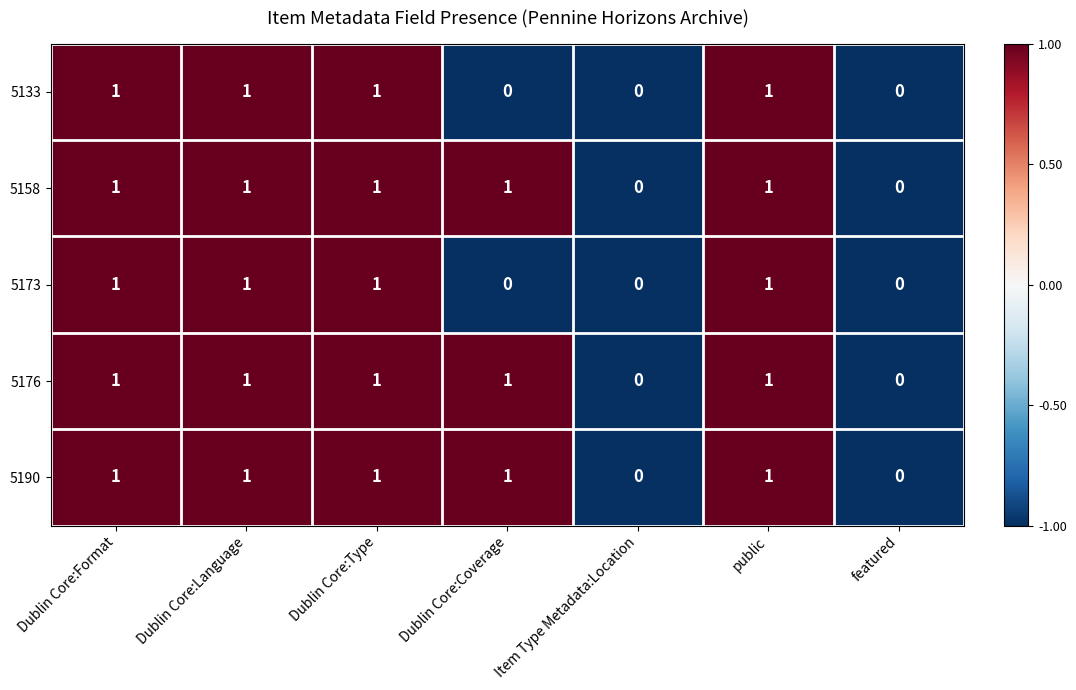

What is the sum of all 5173 values?

4